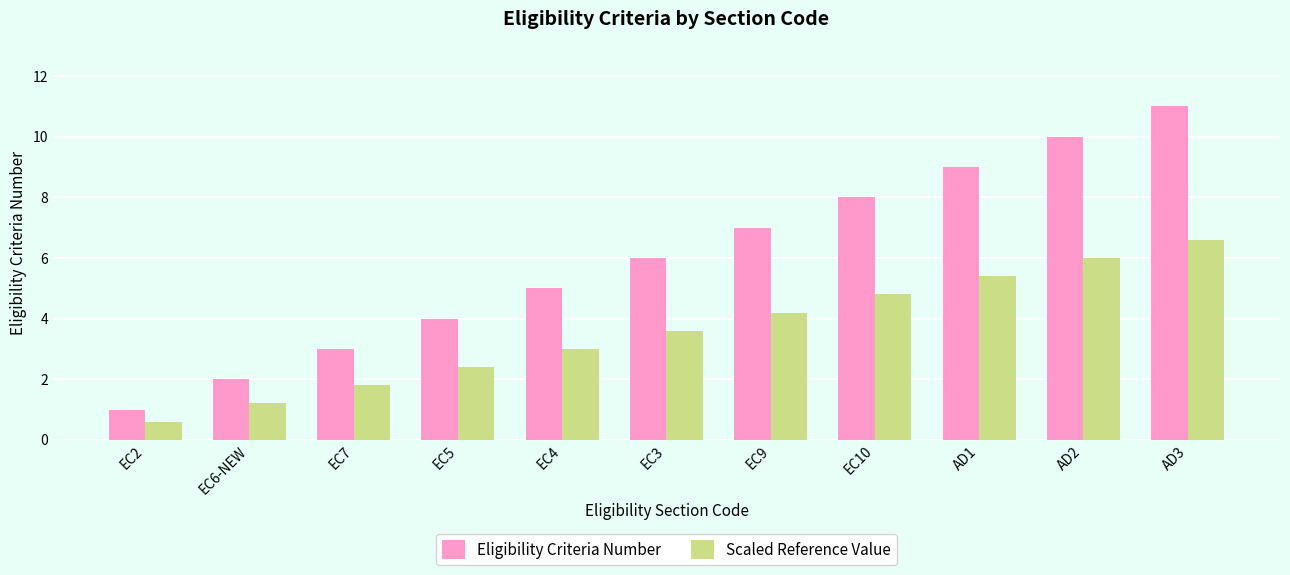

What is the greatest value displayed?

11.0